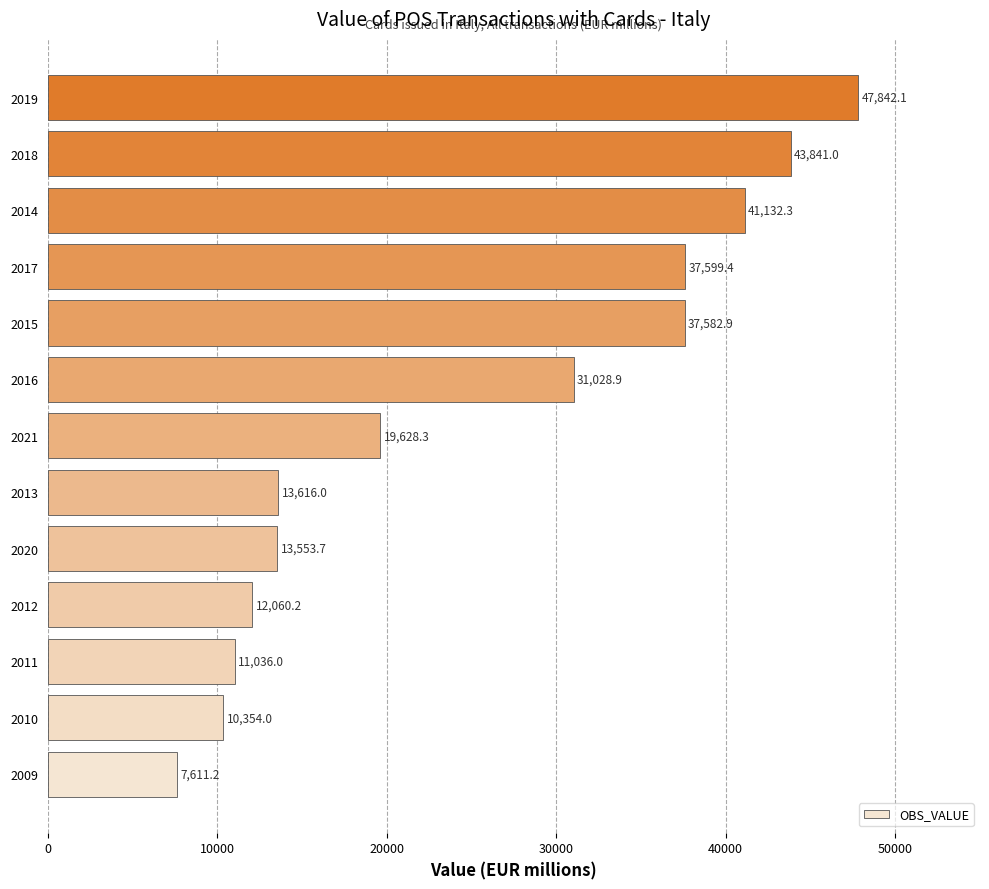

What is the minimum value shown in the chart?

7611.2